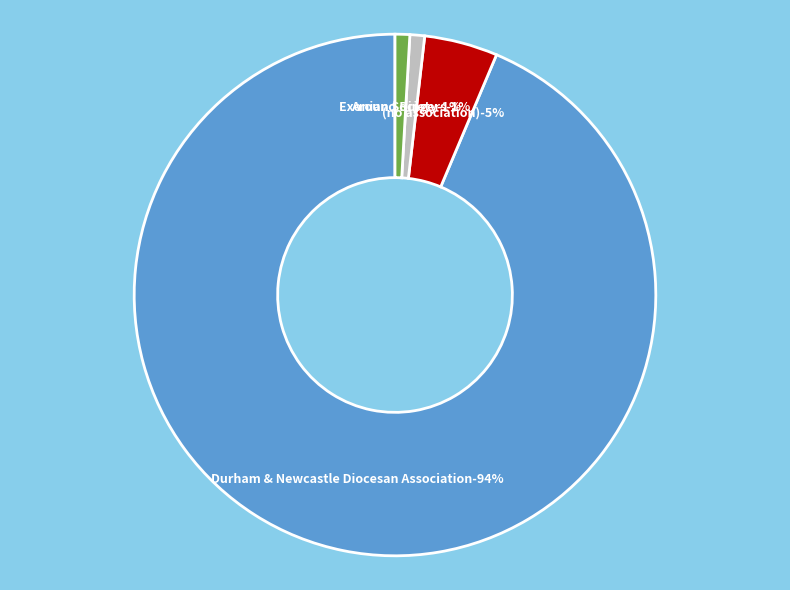

Count the number of slices in the pie.

4